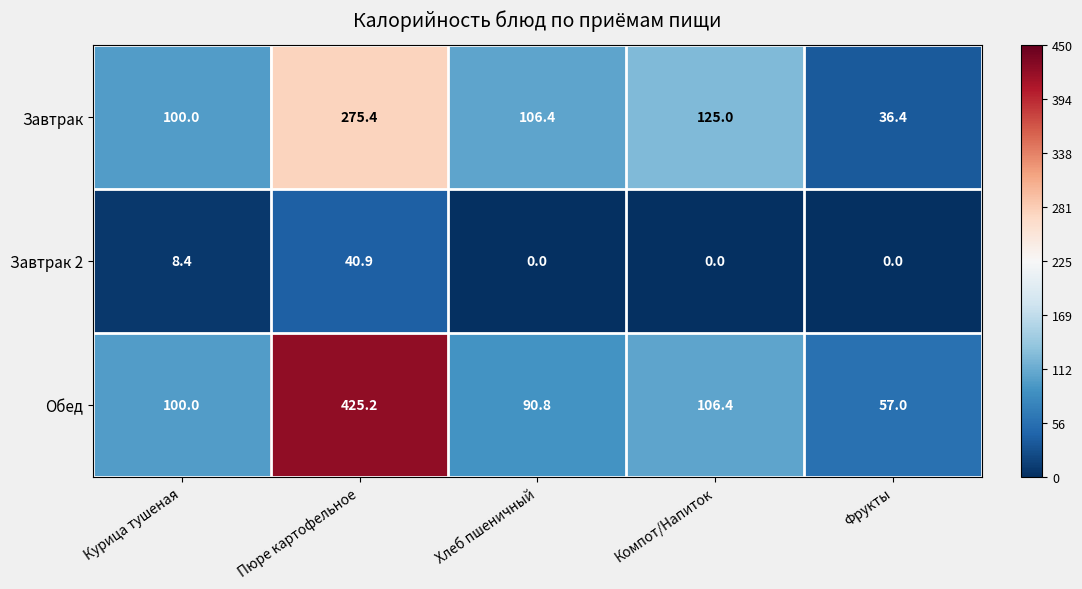

List the series in order of their overall mean, highest first.

Обед, Завтрак, Завтрак 2